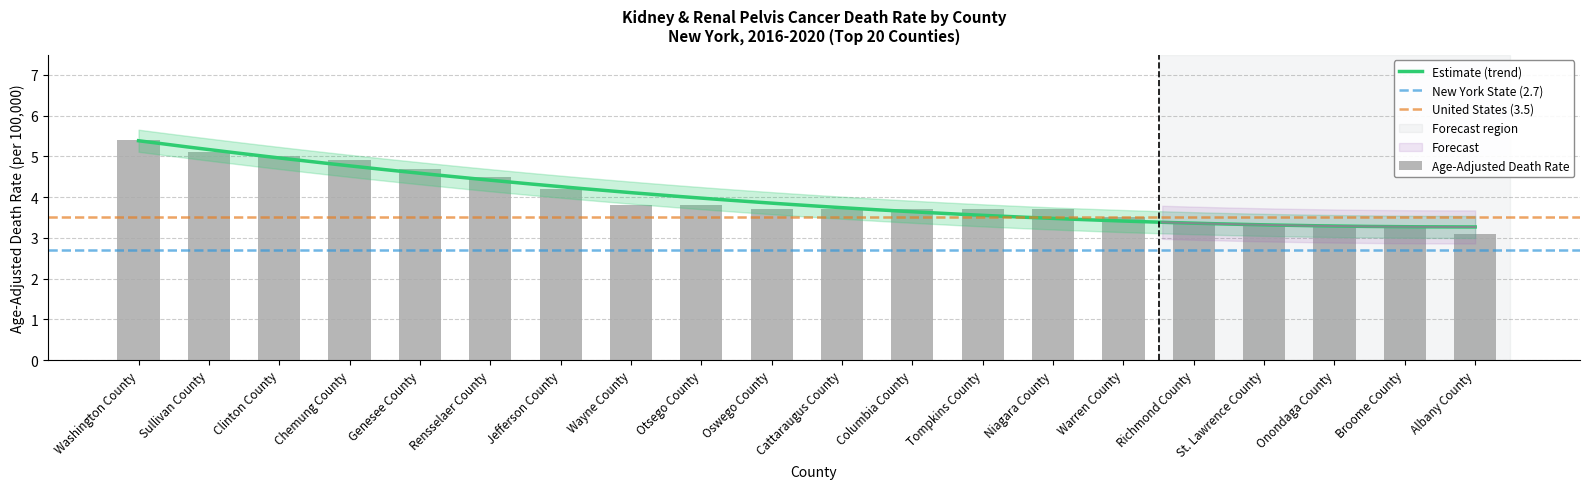

How many bars are there in total?

20